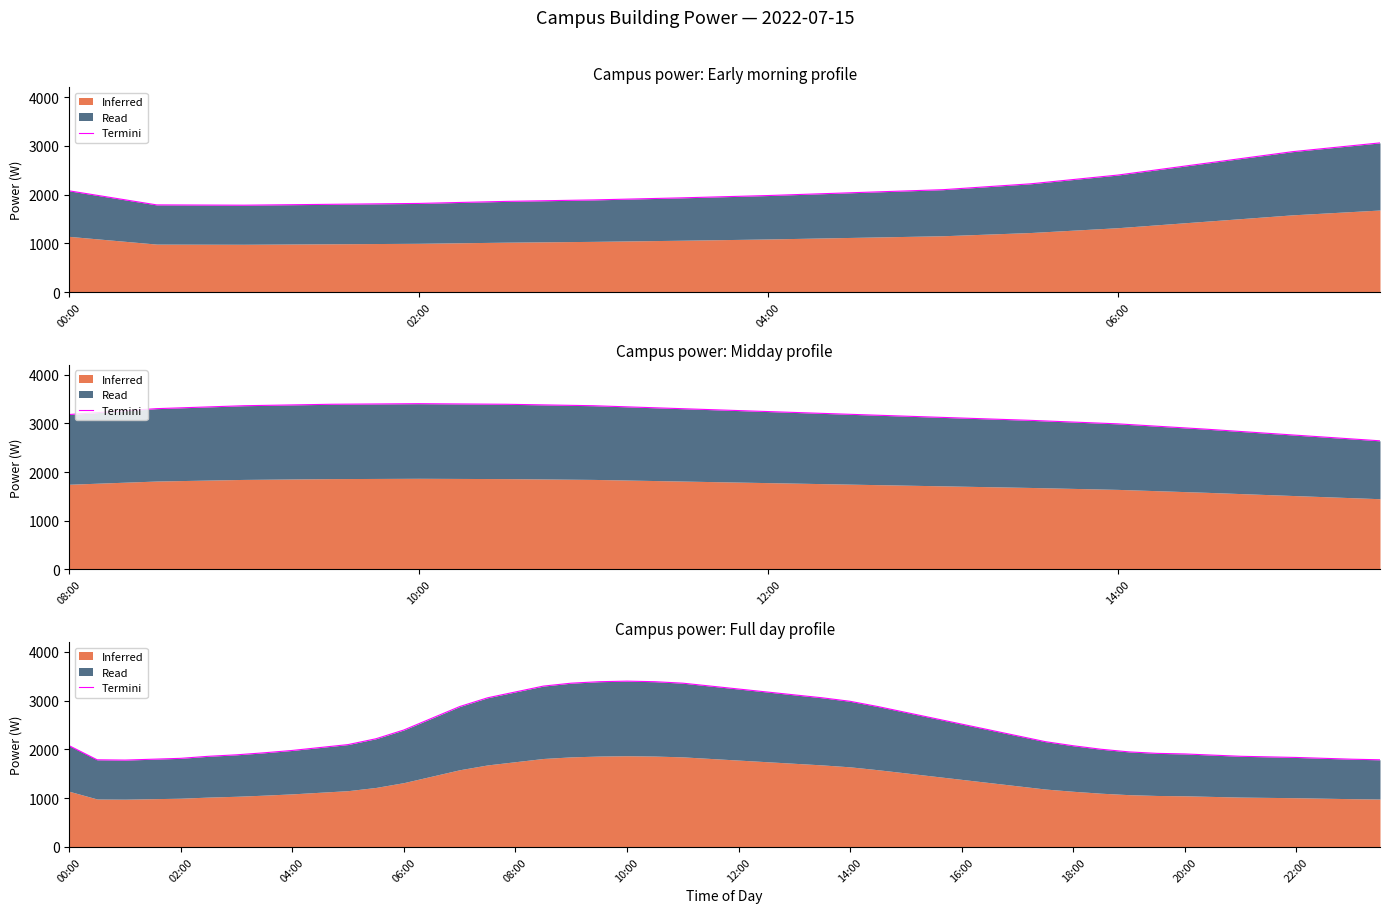

How many data points are less than 2700?

12